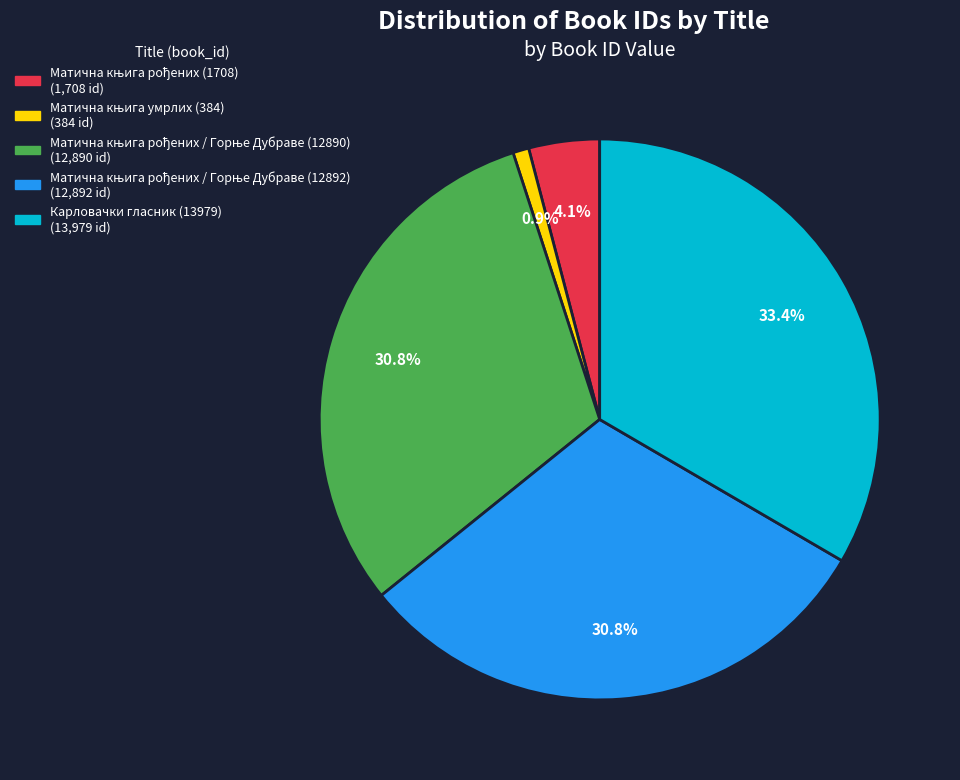

Does any single category account for the majority?

No